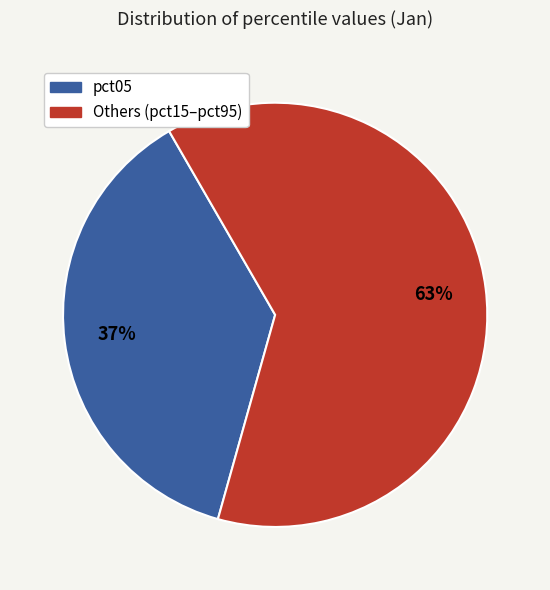

Does any single category account for the majority?

Yes